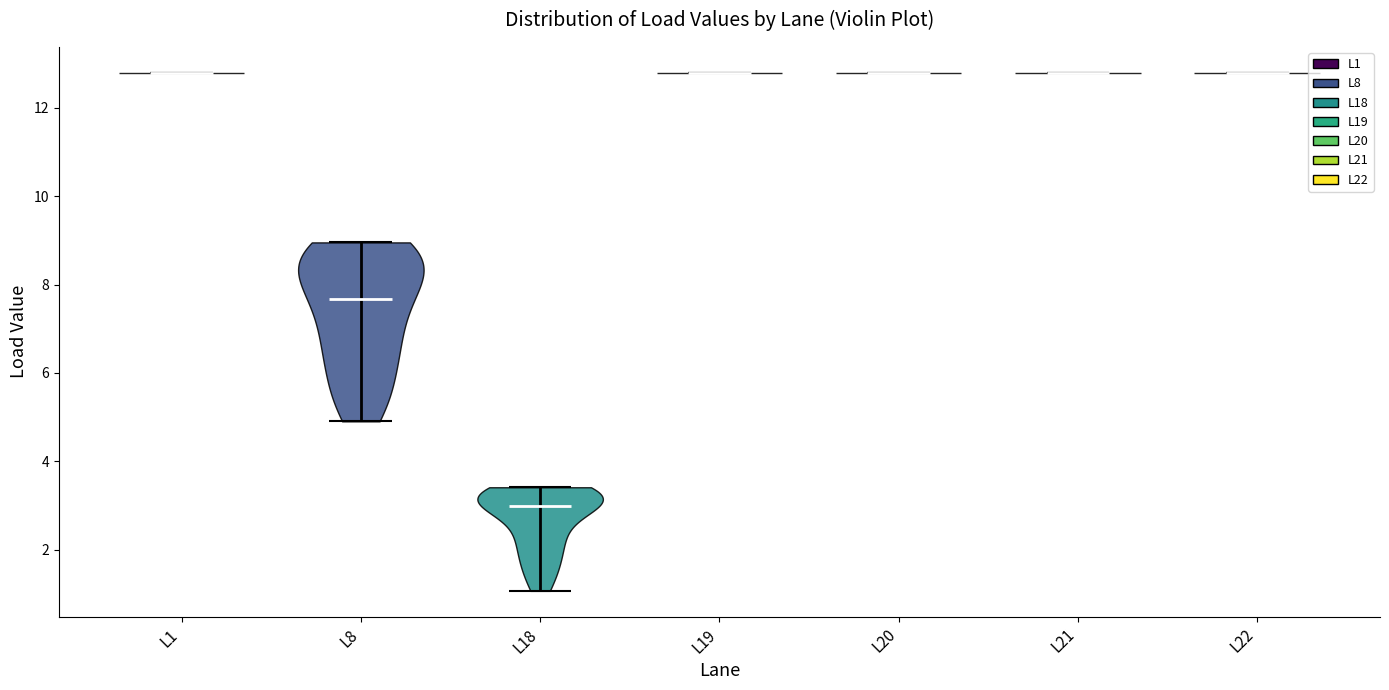

Reading left to right, read every violin against the y-axis: where its median line is, and the lowest and highest points it reaches. The values are not printed on the chart, so give them approximately, as read against the axis.

L1: median line 12.8, lowest point 12.8, highest point 12.8
L8: median line 7.6, lowest point 5.0, highest point 9.0
L18: median line 3.0, lowest point 1.0, highest point 3.4
L19: median line 12.8, lowest point 12.8, highest point 12.8
L20: median line 12.8, lowest point 12.8, highest point 12.8
L21: median line 12.8, lowest point 12.8, highest point 12.8
L22: median line 12.8, lowest point 12.8, highest point 12.8